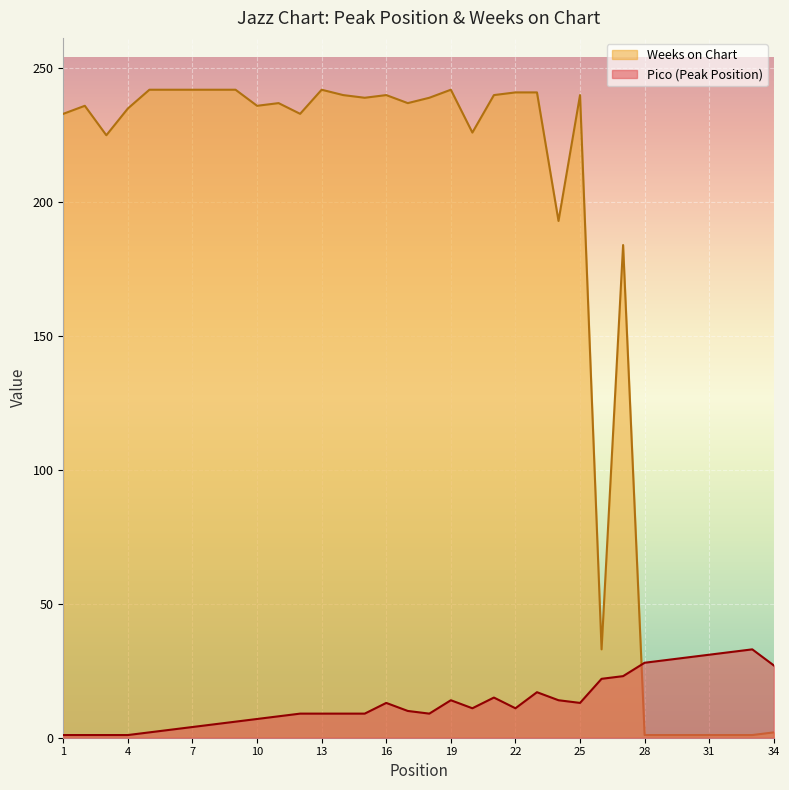

Reading left to right, extract all data points from this chart.

Pico: 1=1	2=1	3=1	4=1	5=2	6=3	7=4	8=5	9=6	10=7	11=8	12=9	13=9	14=9	15=9	16=13	17=10	18=9	19=14	20=11	21=15	22=11	23=17	24=14	25=13	26=22	27=23	28=28	29=29	30=30	31=31	32=32	33=33	34=27
Weeks on Chart: 1=233	2=236	3=225	4=235	5=242	6=242	7=242	8=242	9=242	10=236	11=237	12=233	13=242	14=240	15=239	16=240	17=237	18=239	19=242	20=226	21=240	22=241	23=241	24=193	25=240	26=33	27=184	28=1	29=1	30=1	31=1	32=1	33=1	34=2